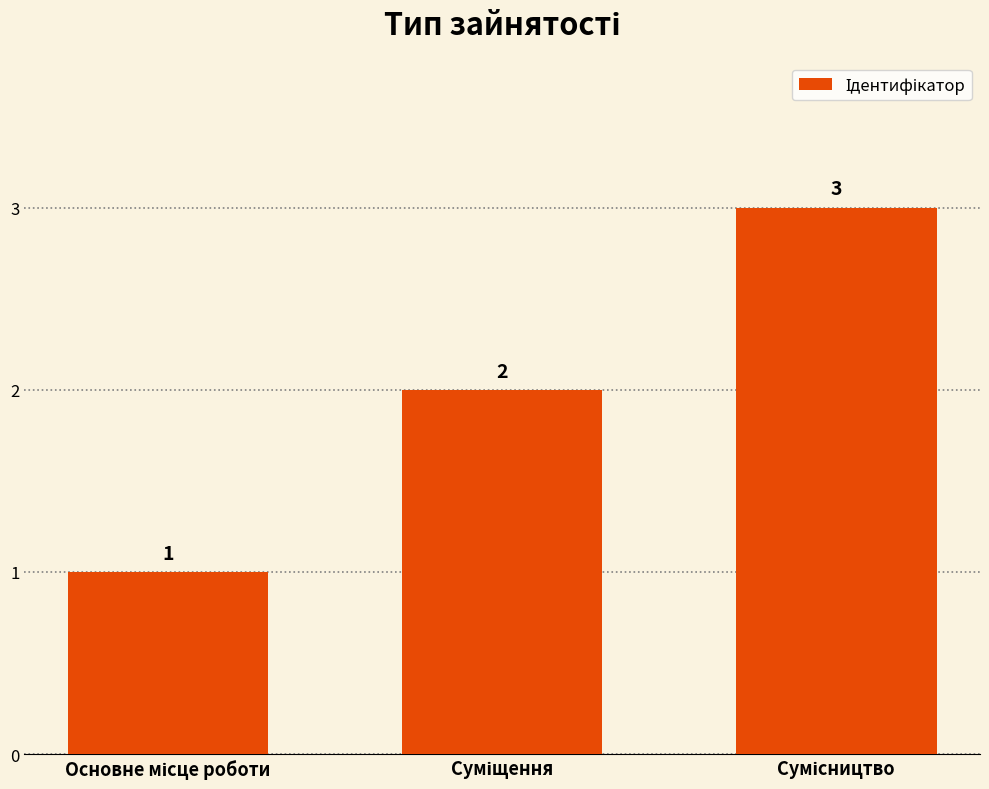

What is the maximum value shown in the chart?

3